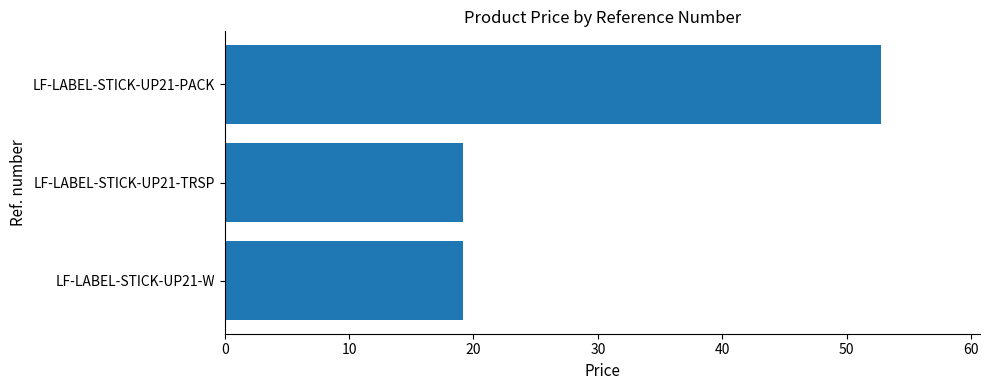

How many bars are there in total?

3